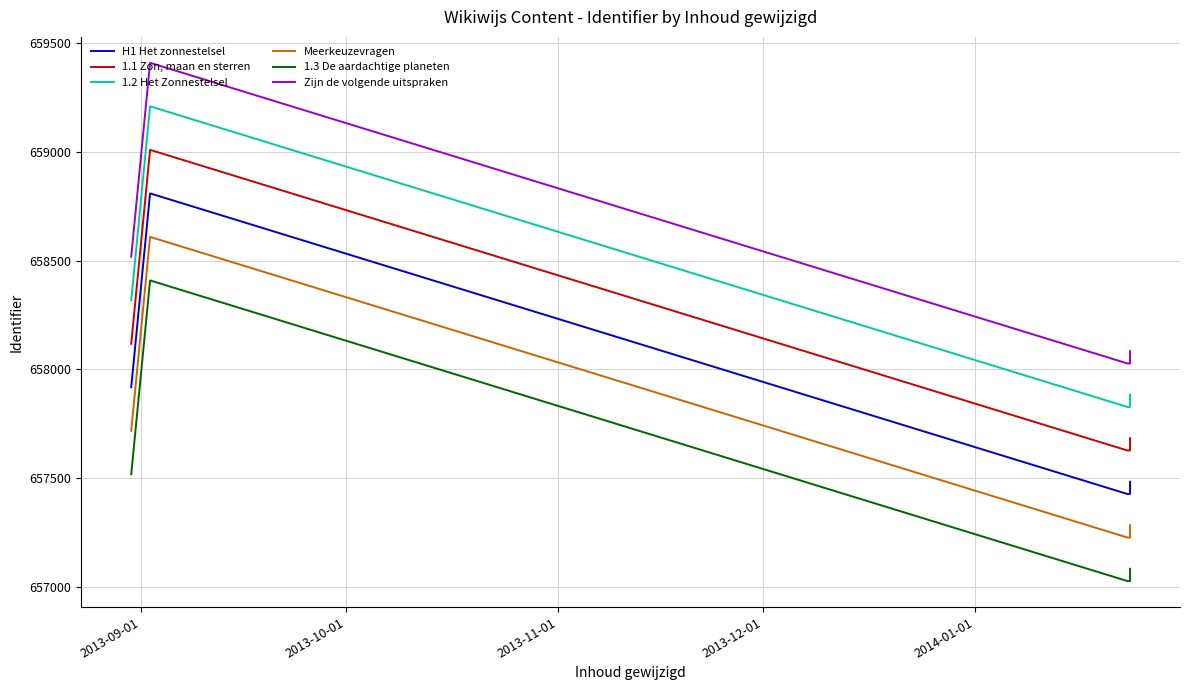

What is the difference between the second highest and minimum values in the H1 Het zonnestelsel series?

491